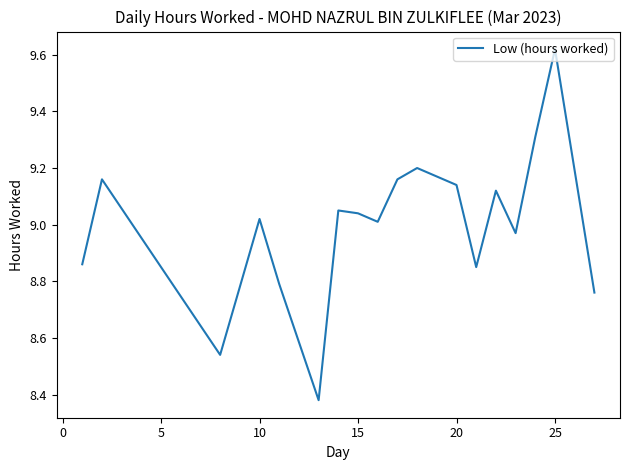

What is the difference between the maximum and minimum values?

1.2